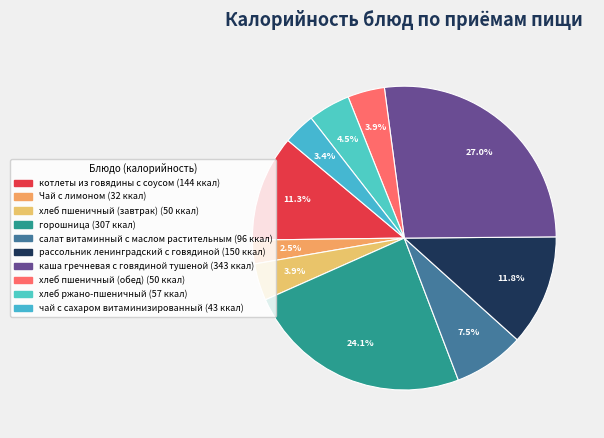

To the nearest percent, what portion does каша гречневая с говядиной тушеной represent?

27%